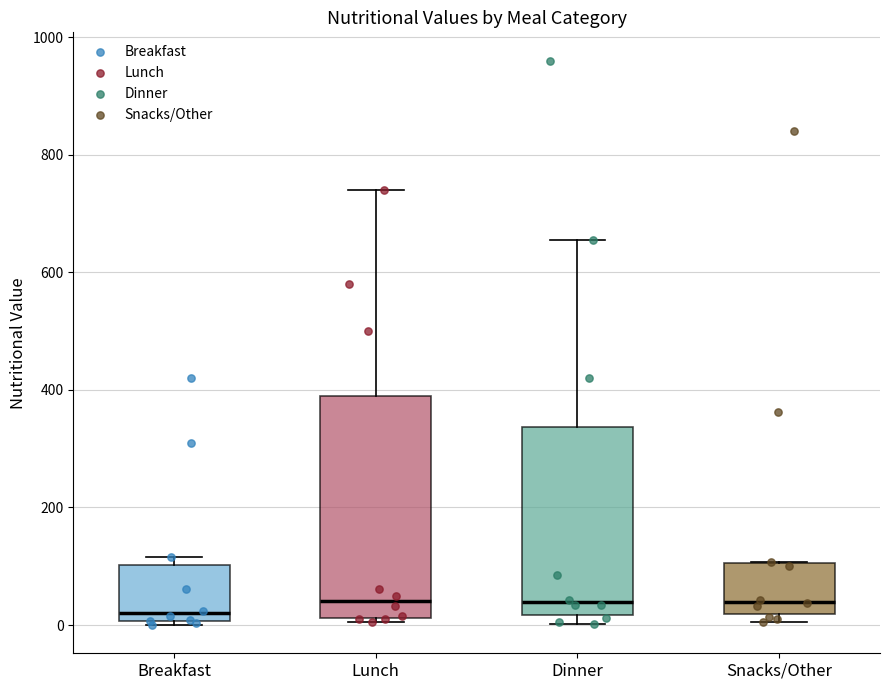

Reading left to right, read every box against the y-axis: the position of its median line, the range the box covers, and the ends of its whiskers. The values are not printed on the chart, so give them approximately, as read against the axis.

Breakfast: median 20, box 0 to 100, whiskers 0 (just below the box's lower edge) to 120
Lunch: median 40, box 20 to 400, whiskers 0 to 740
Dinner: median 40, box 20 to 340, whiskers 0 to 660
Snacks/Other: median 40, box 20 to 100, whiskers 0 to 100